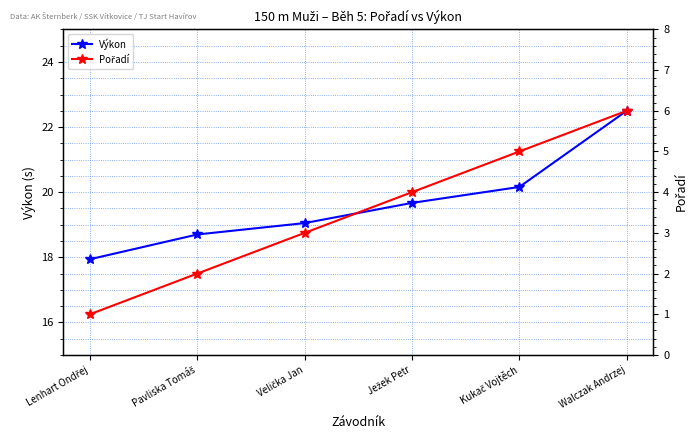

What is the difference between the second highest and second lowest values in the Pořadí series?

3.0